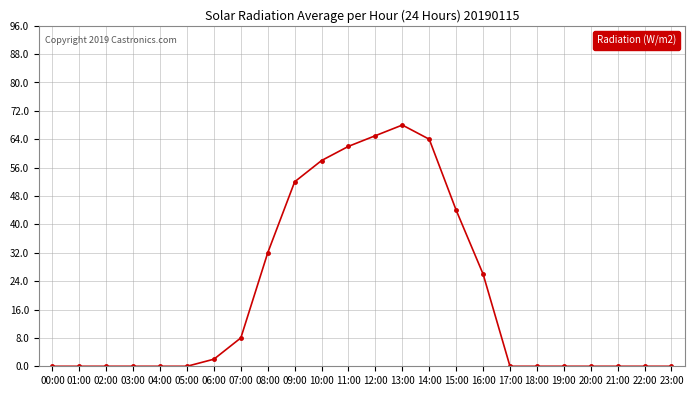

The value at 12:00 is 105. True or false?

False